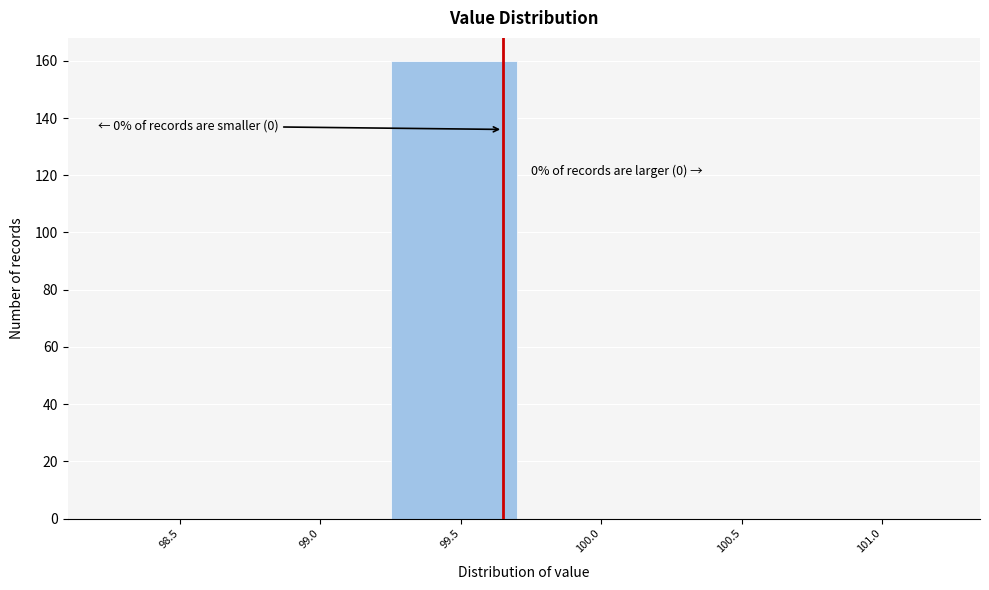

Reading left to right, transcribe all the data shown in this chart.

98.5=0	99.0=0	99.5=160	100.0=0	100.5=0	101.0=0